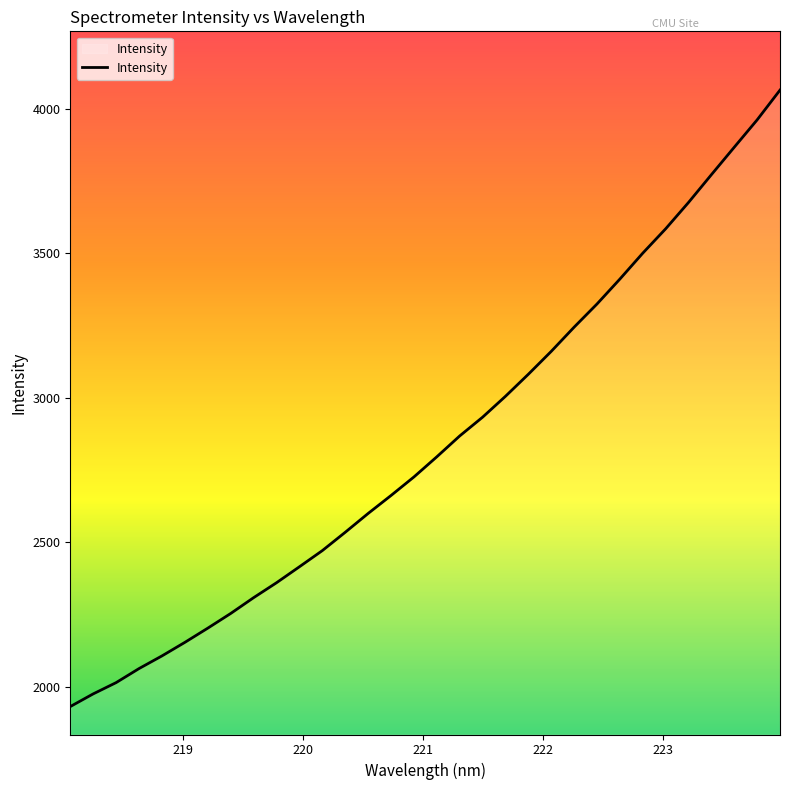

What is the minimum value shown in the chart?

1932.0